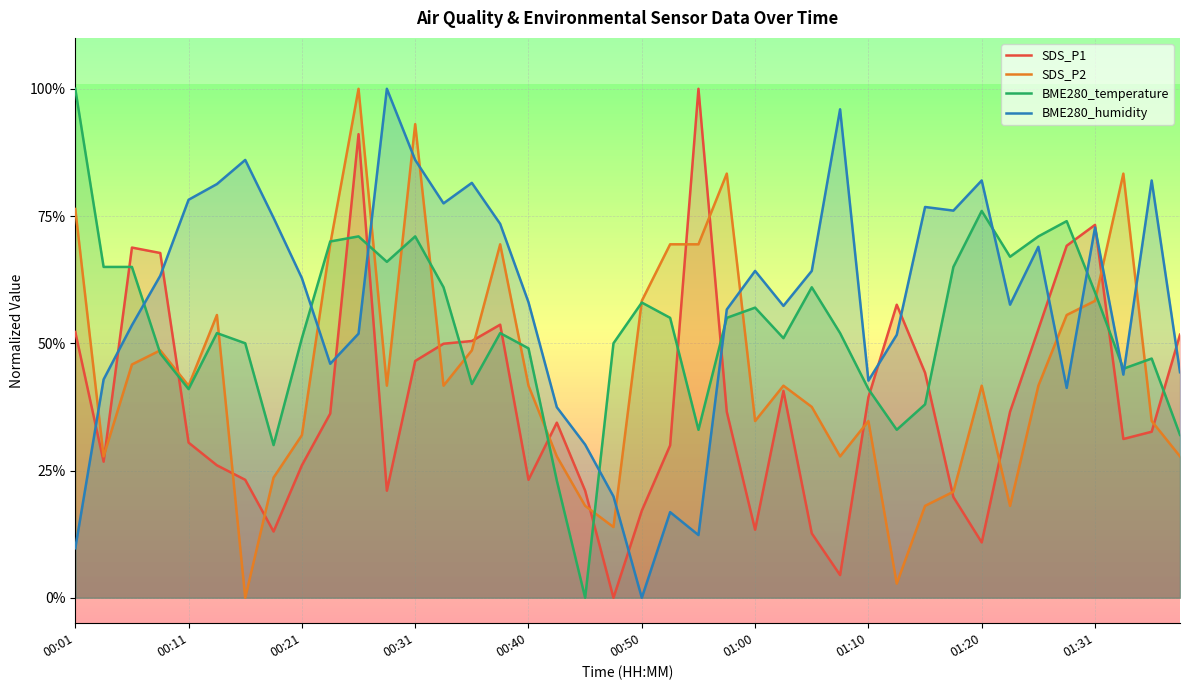

How many data points in BME280_temperature are above 0?

39